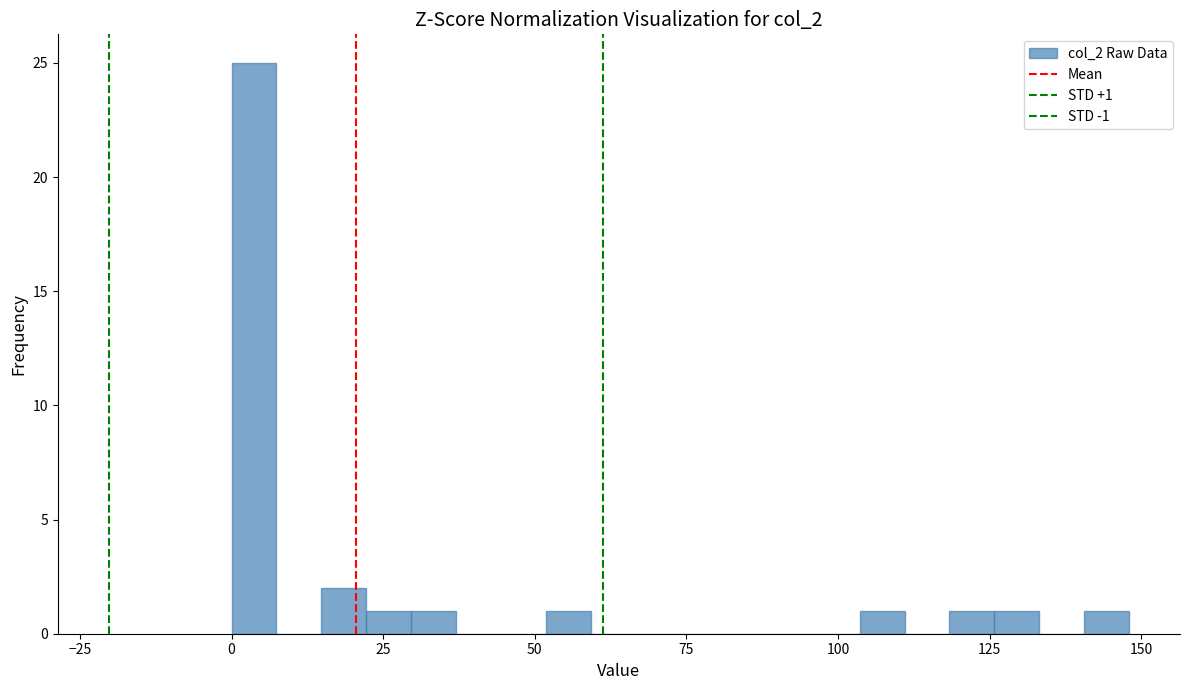

Around what value on the x-axis is the tallest bar? Give the approximate position of its centre, as read against the axis.

5